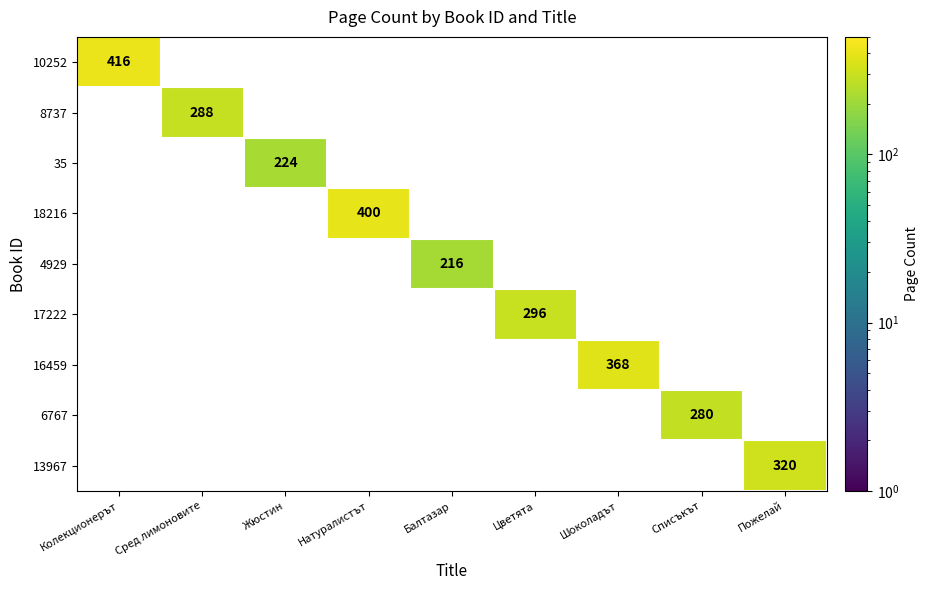

True or false: 16459 has a value of 648 at Шоколадът.

False